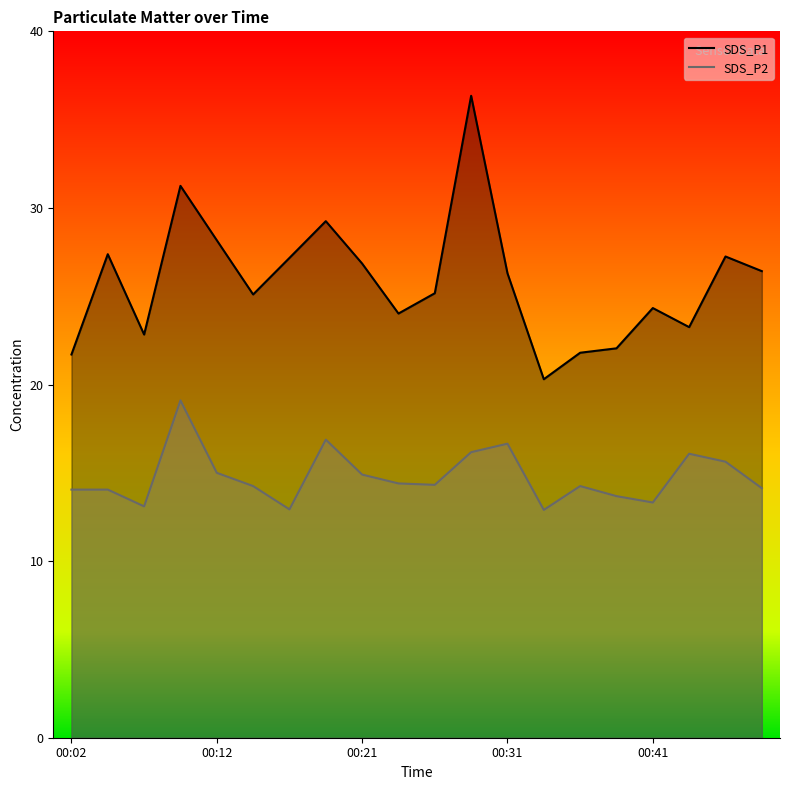

Reading left to right, extract all data points from this chart.

SDS_P1: 00:02=21.7	00:04=27.4	00:07=22.8	00:09=31.2	00:12=28.2	00:14=25.1	00:16=27.2	00:19=29.2	00:21=26.9	00:24=24.0	00:26=25.2	00:29=36.4	00:31=26.3	00:33=20.3	00:36=21.8	00:38=22.1	00:41=24.3	00:43=23.2	00:46=27.2	00:48=26.4
SDS_P2: 00:02=14.1	00:04=14.1	00:07=13.1	00:09=19.1	00:12=15.0	00:14=14.2	00:16=12.9	00:19=16.9	00:21=14.9	00:24=14.4	00:26=14.3	00:29=16.2	00:31=16.6	00:33=12.9	00:36=14.2	00:38=13.7	00:41=13.3	00:43=16.1	00:46=15.6	00:48=14.1